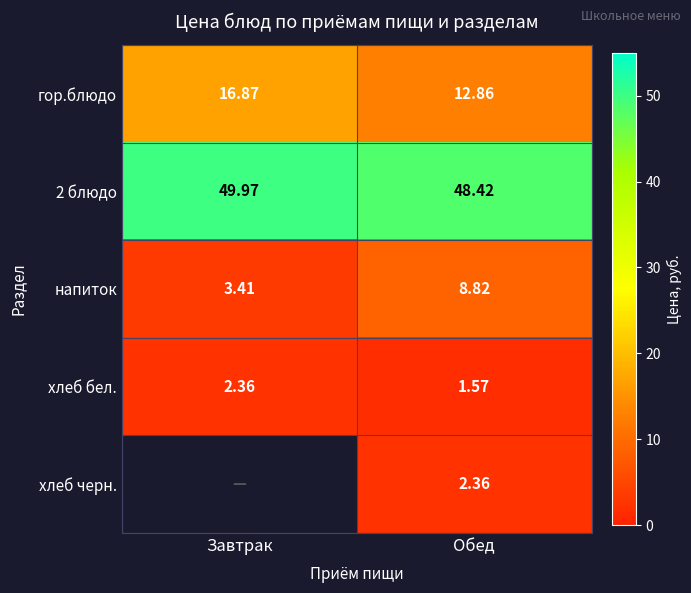

Is the value of 2 блюдо at Обед greater than the value of хлеб бел. at Завтрак?

Yes